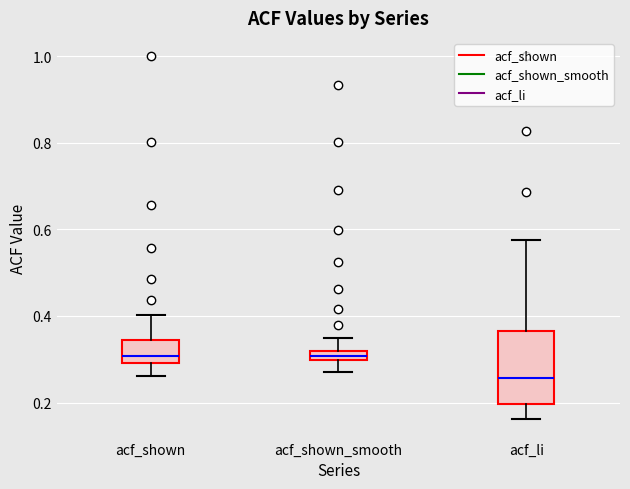

Where is the upper edge of the box for acf_shown on the y-axis? The values are not printed on the chart, so give them approximately, as read against the axis.

0.34